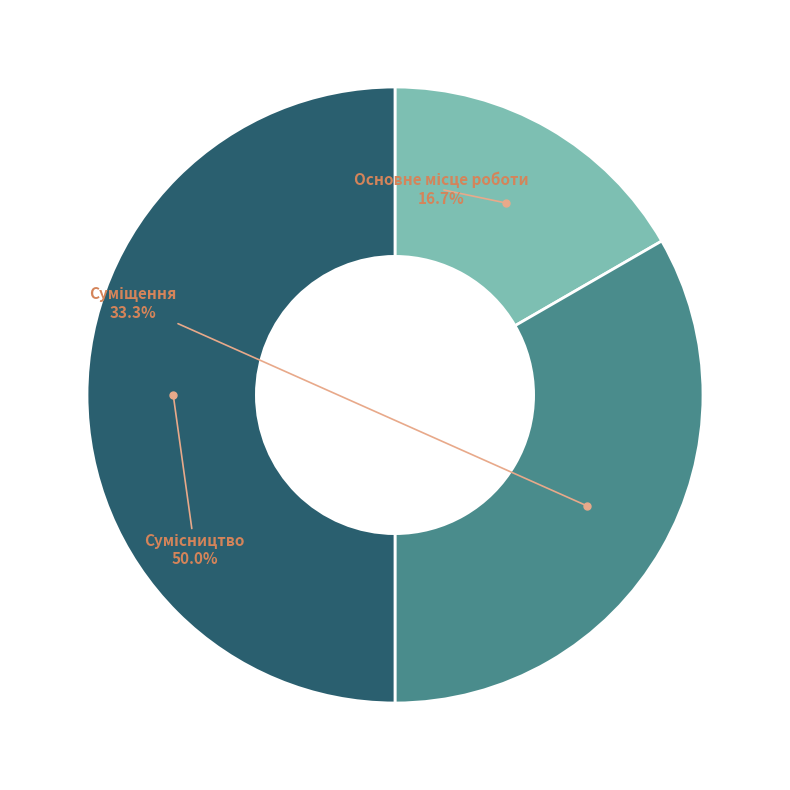

How many segments does this pie chart have?

3